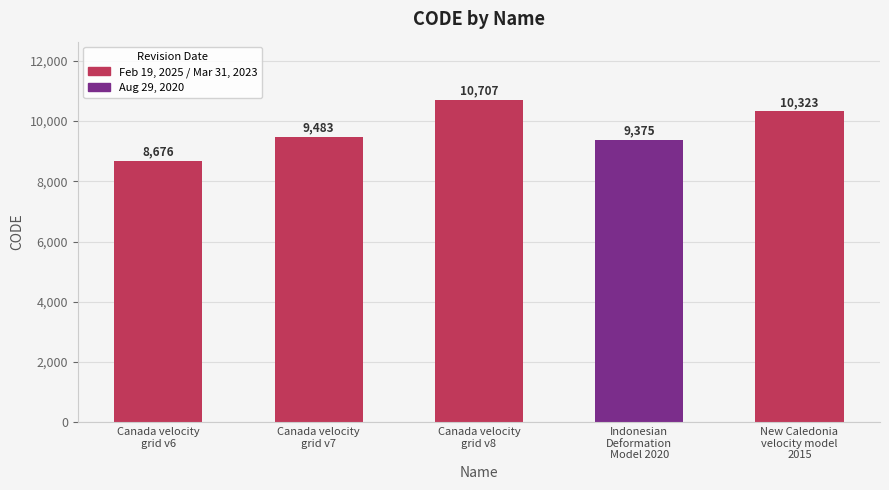

List the labels in order of value, smallest first.

Canada velocity
grid v6, Indonesian
Deformation
Model 2020, Canada velocity
grid v7, New Caledonia
velocity model
2015, Canada velocity
grid v8